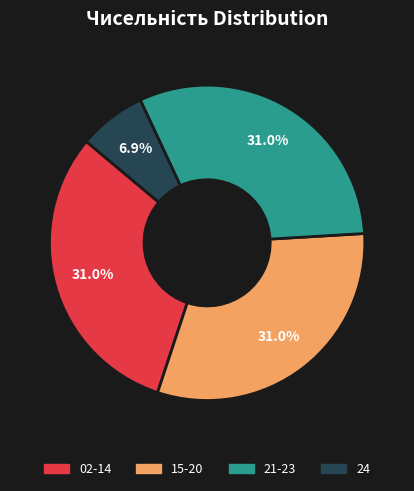

How many segments does this pie chart have?

4